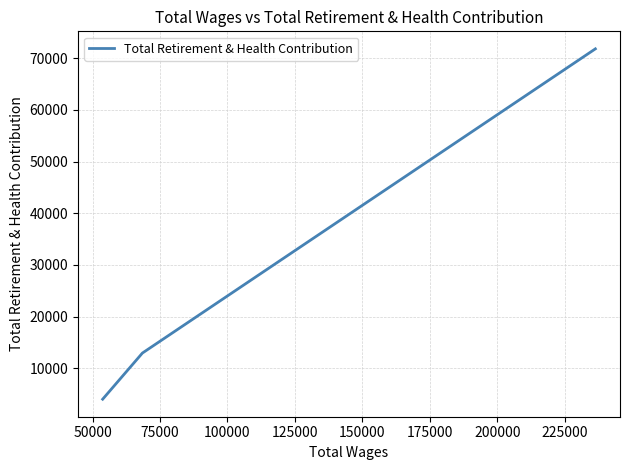

What is the smallest value displayed?

4037